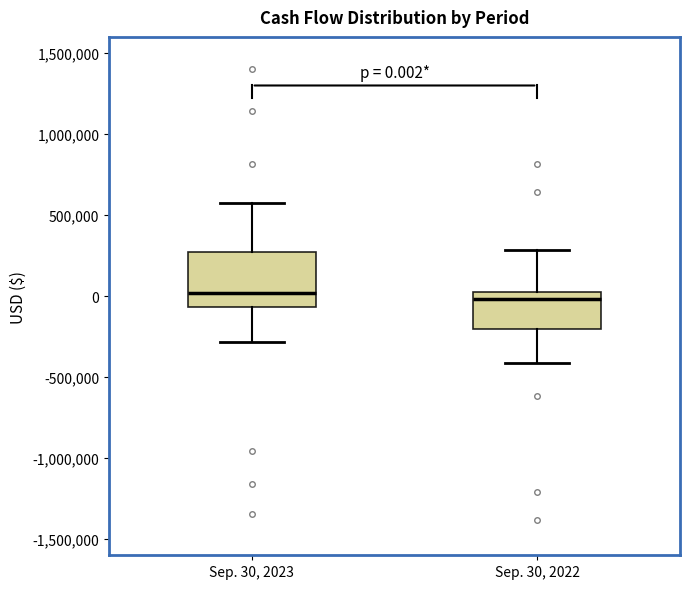

Comparing the boxes themselves (not the whiskers), which one is the tallest?

Sep. 30, 2023